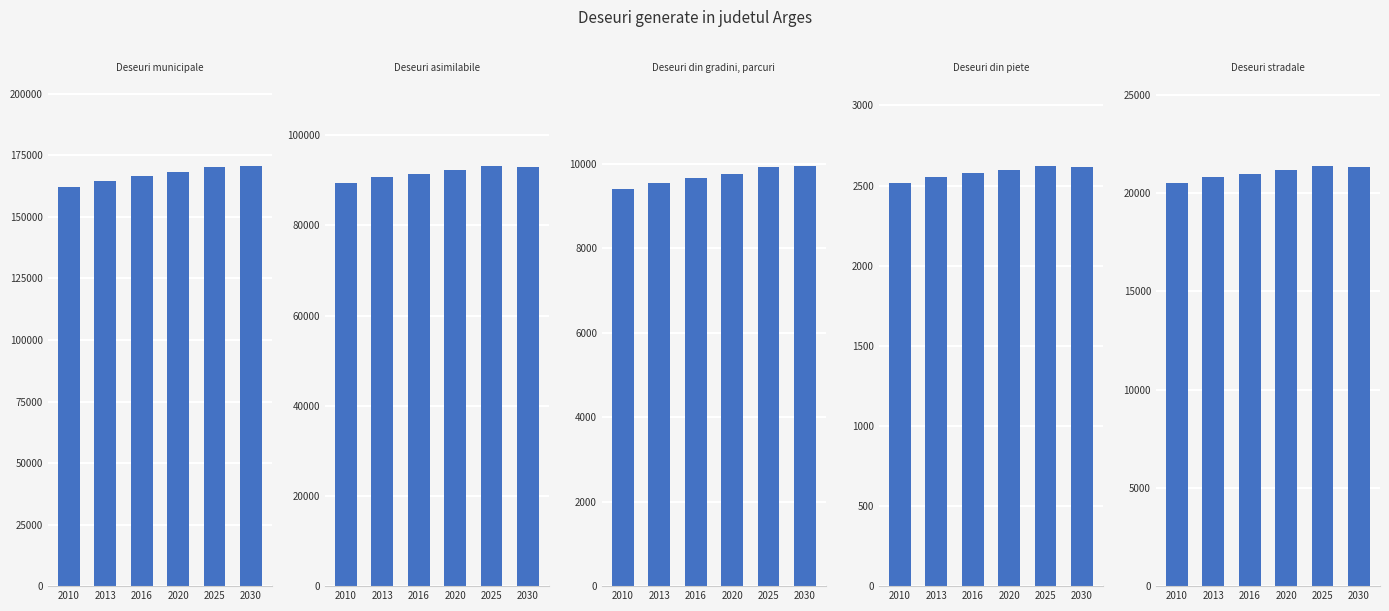

How many values in the Deseuri din gradini, parcuri series exceed 9768?

2